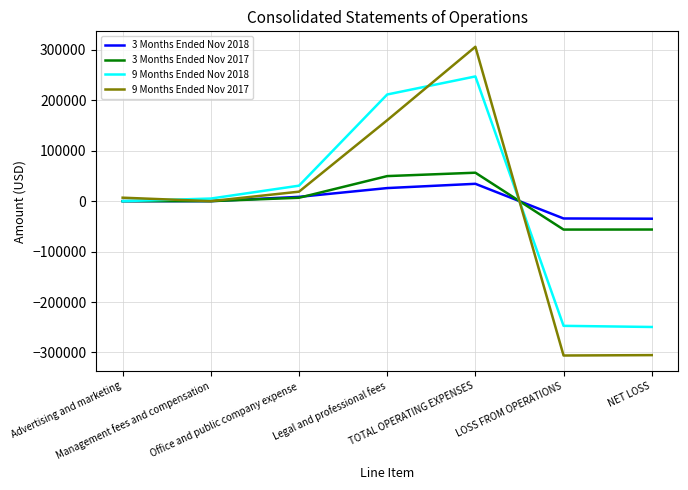

True or false: 9 Months Ended Nov 2018 has more than 2 points higher than both neighbors.

False